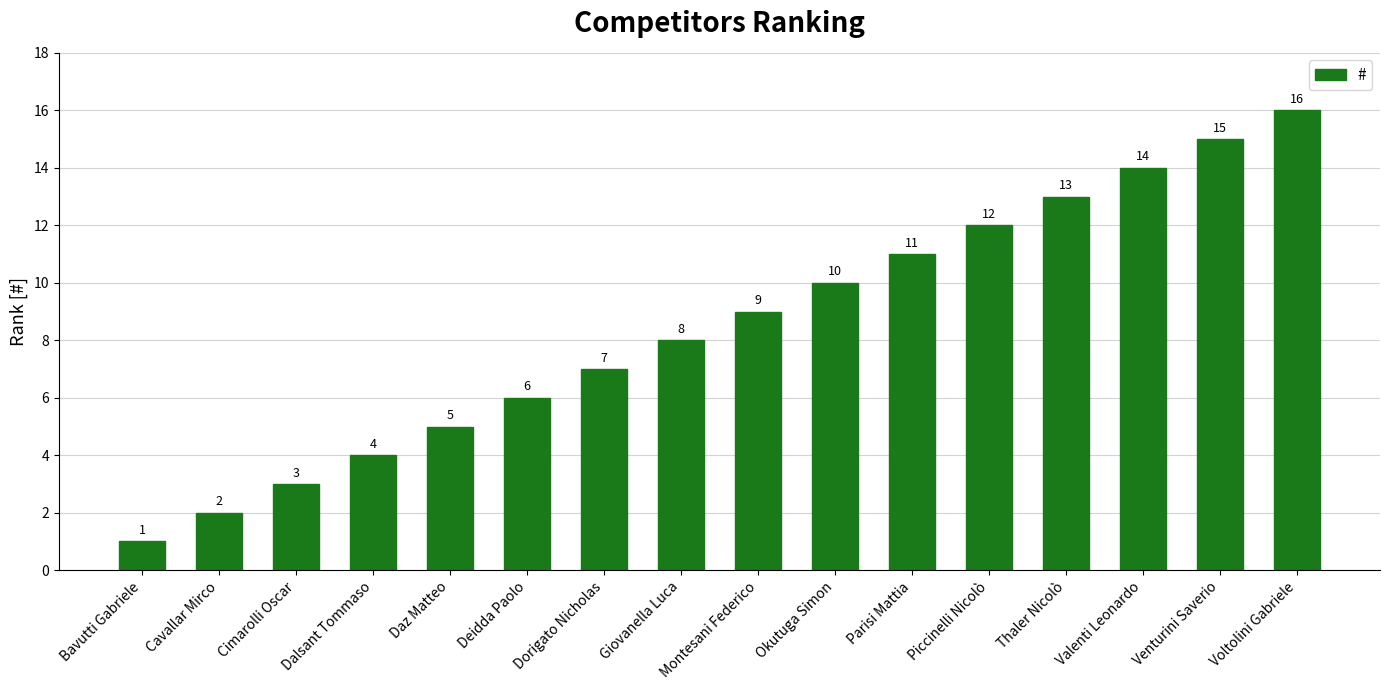

At which category does the chart reach its minimum across all series?

Bavutti Gabriele